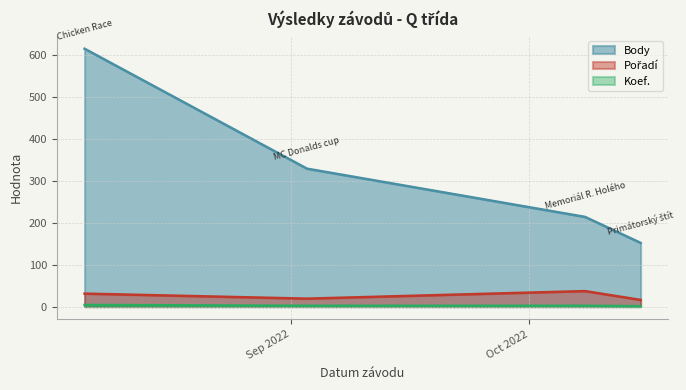

How many lines are shown in the chart?

3